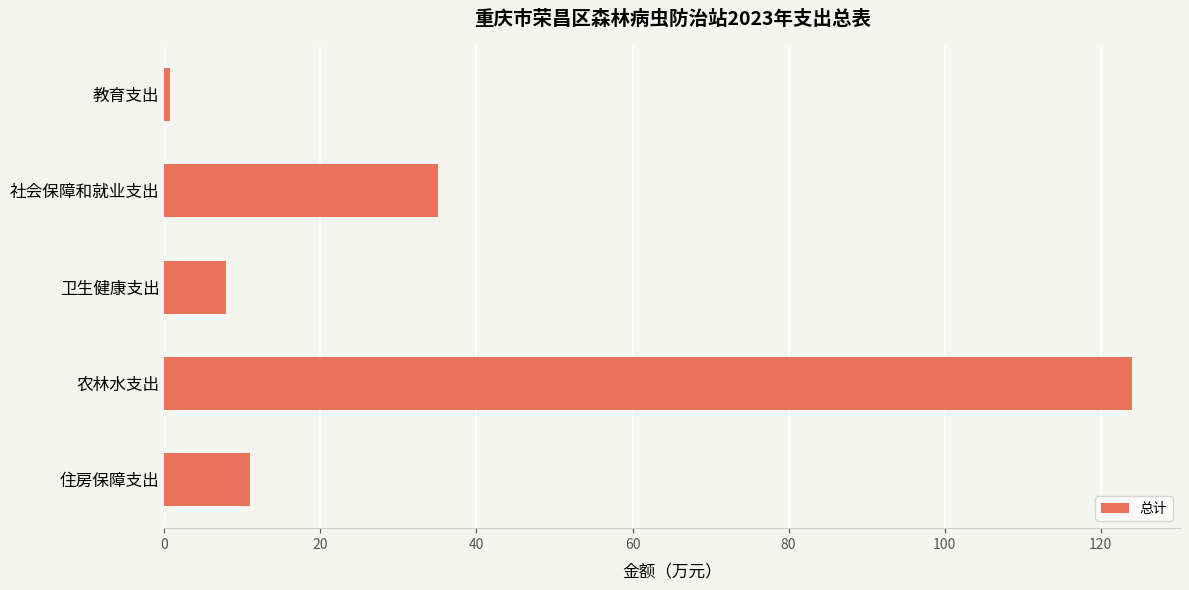

At which category does the chart reach its peak across all series?

农林水支出